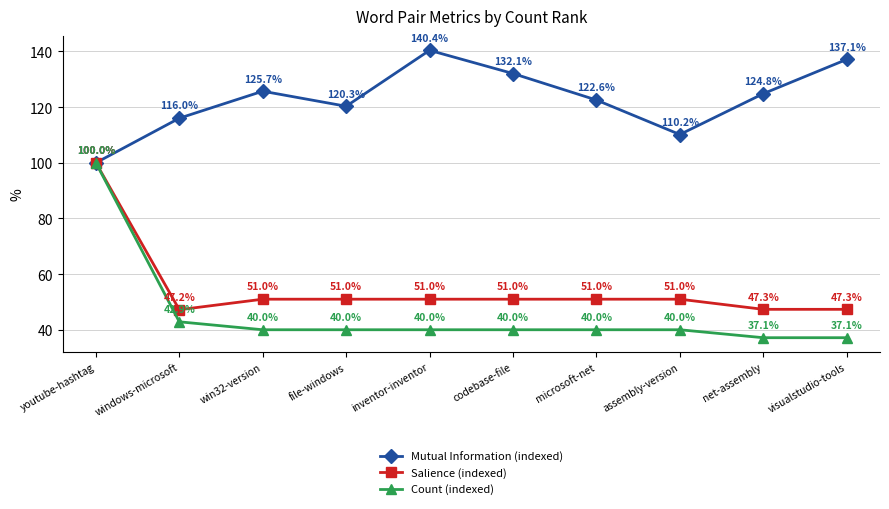

What is the label of the 6th point from the right?

inventor-inventor